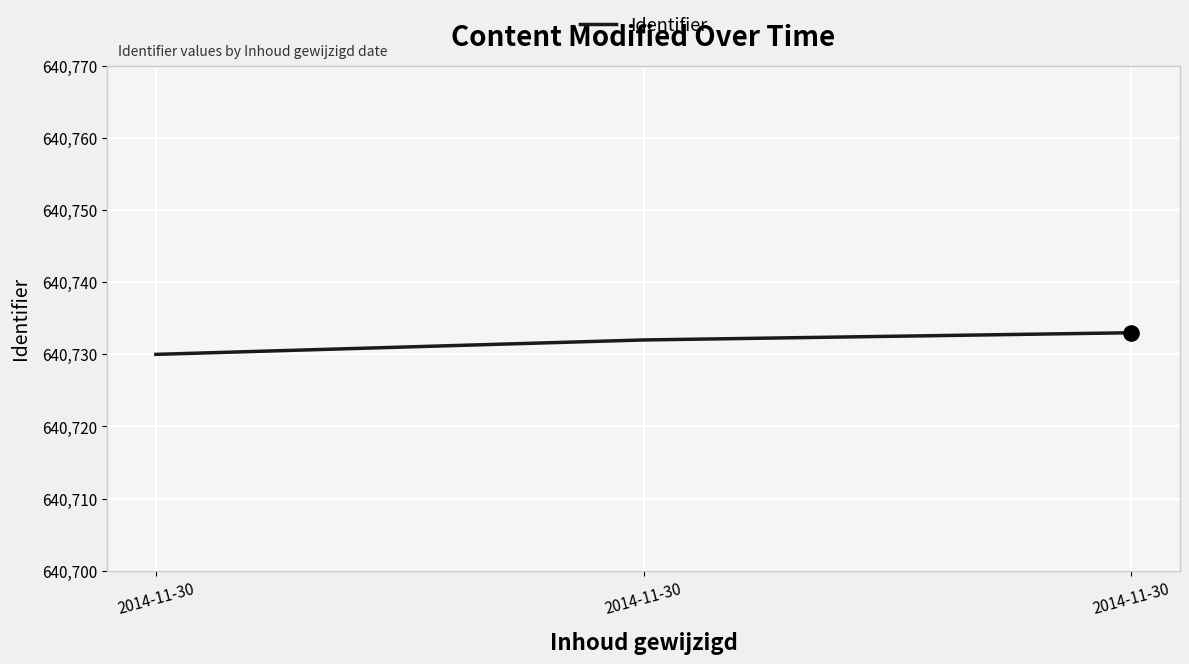

Approximately how many times larger is the value at 2014-11-30 compared to 2014-11-30?

1.0